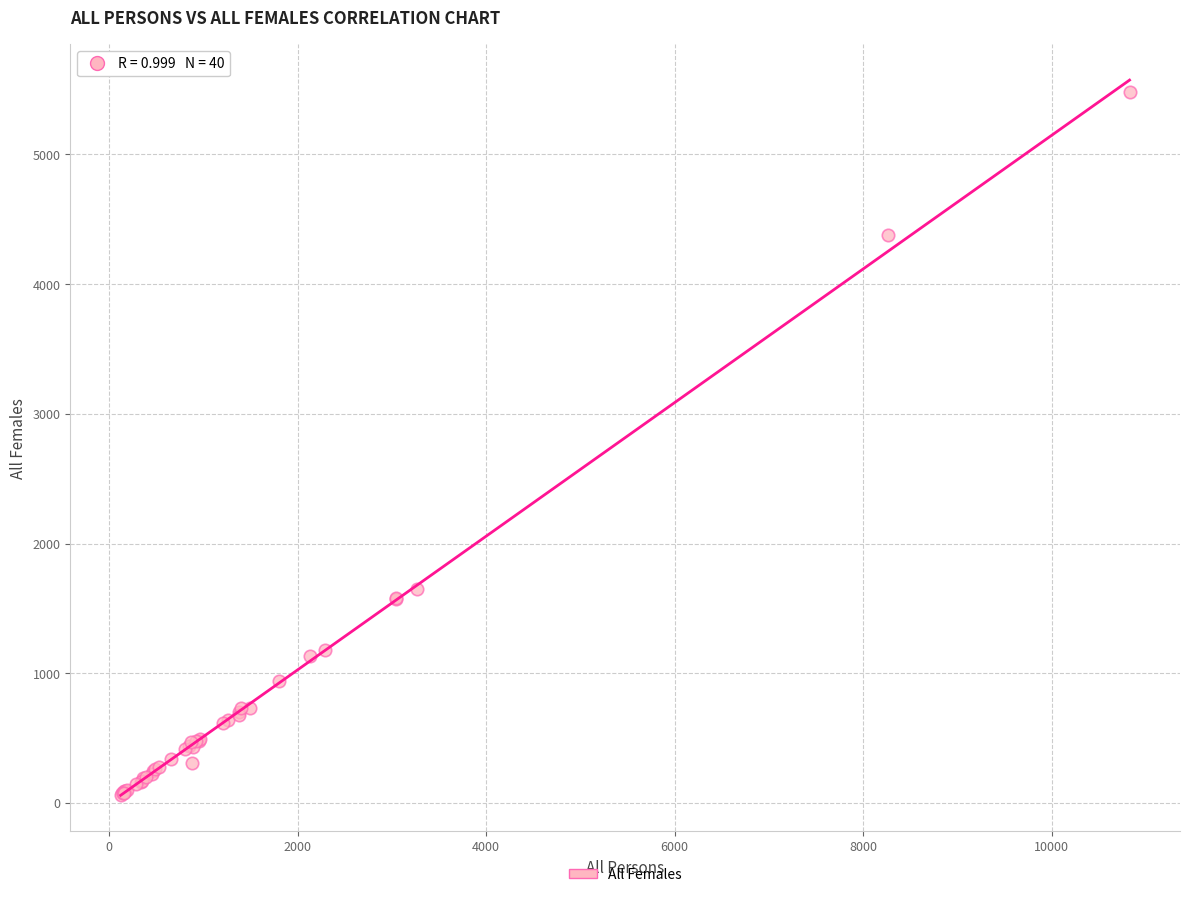

What Y value in the scatter plot is closest to 2773?

1653